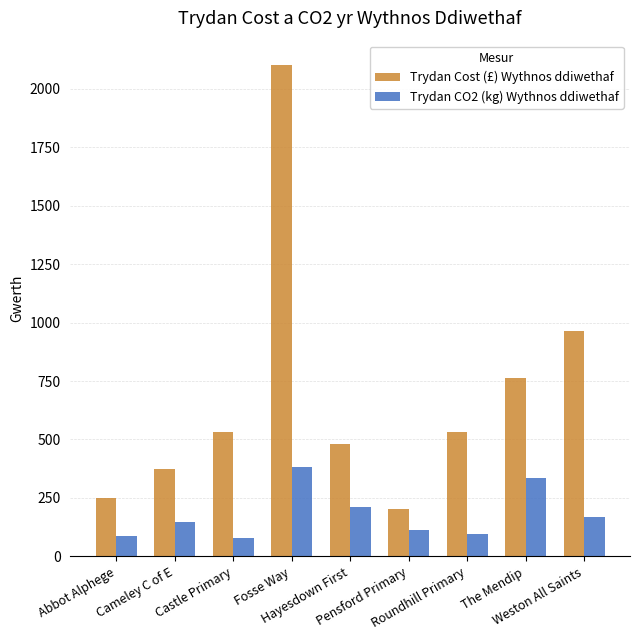

What is the label of the 8th bar from the right?

Cameley C of E